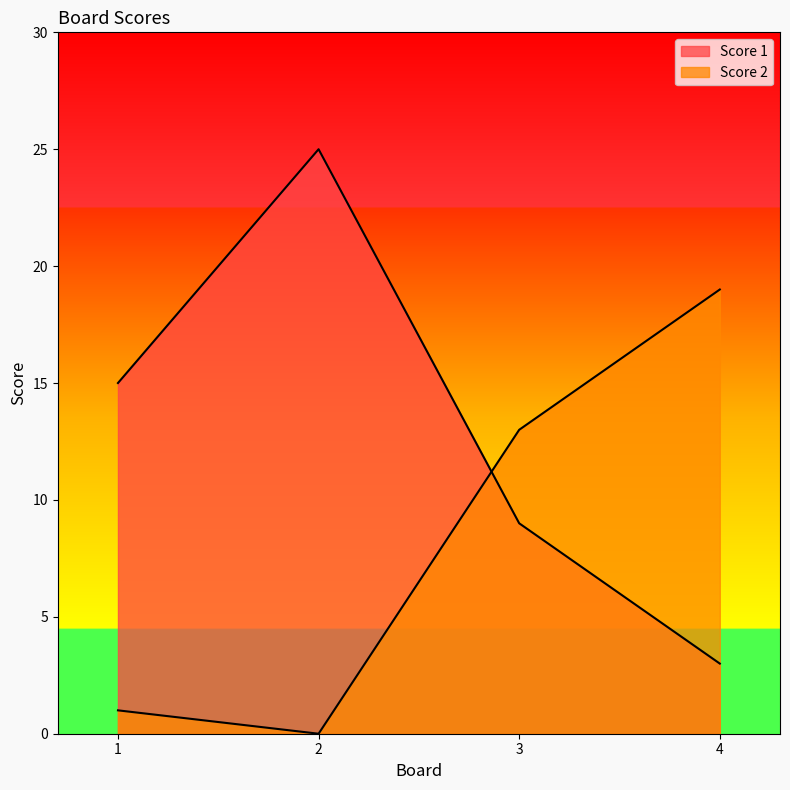

Count the Score 1 values in the range 9 to 25.

3